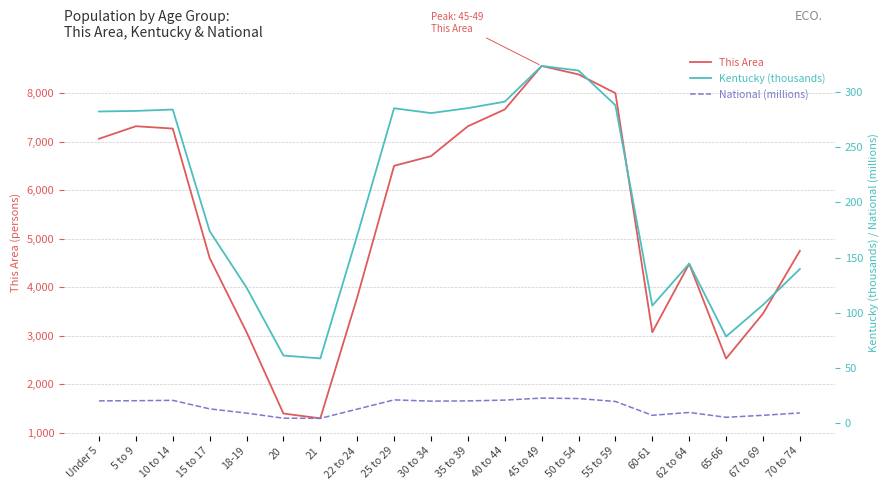

What are all the series names shown in the legend?

This Area, Kentucky (thousands), National (millions)